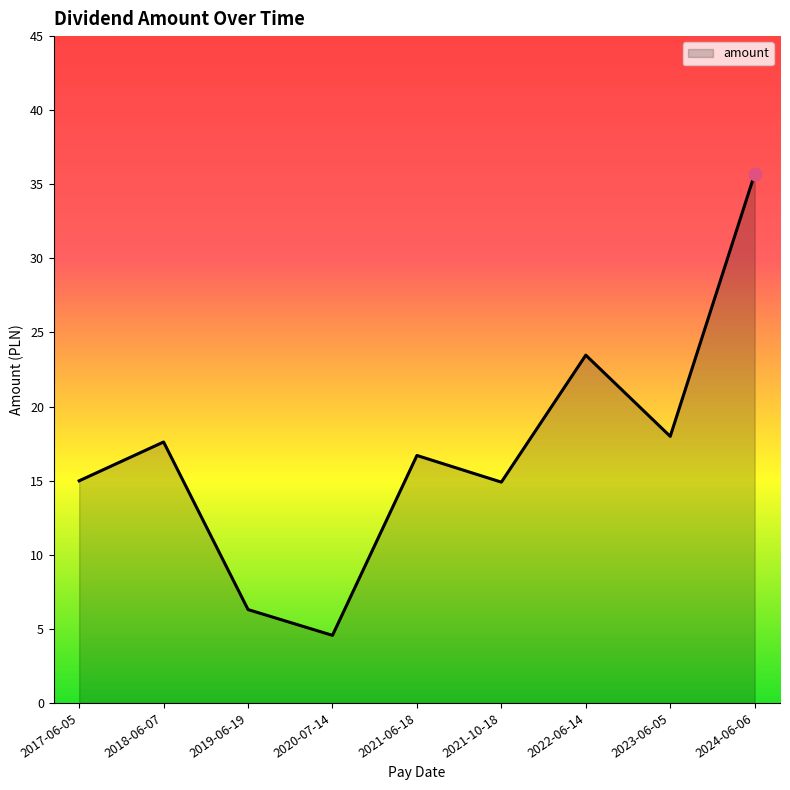

What is the change in value from 2017-06-05 to 2022-06-14?

+8.5